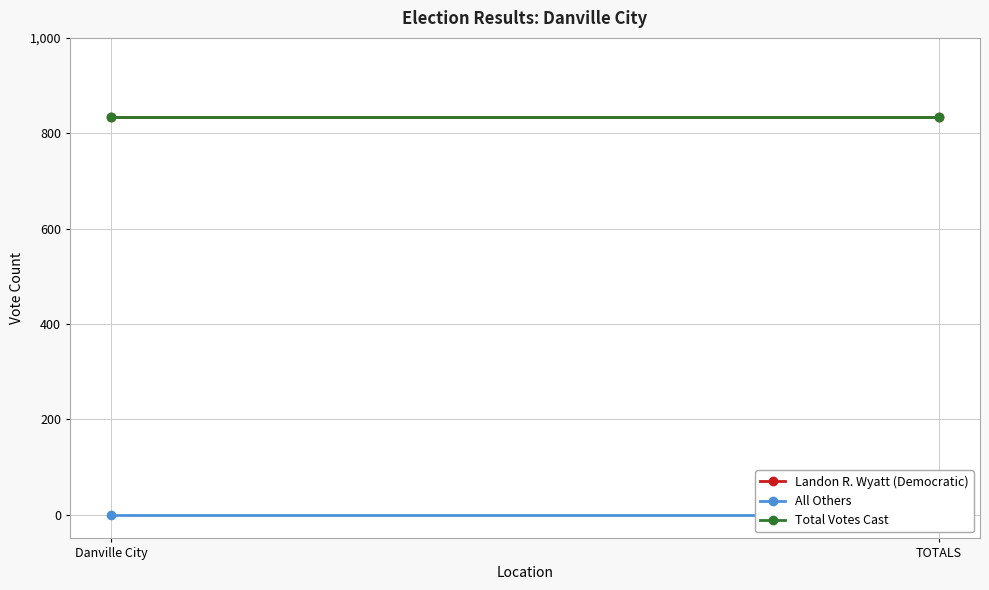

At which category is the sum across all series the highest?

Danville City